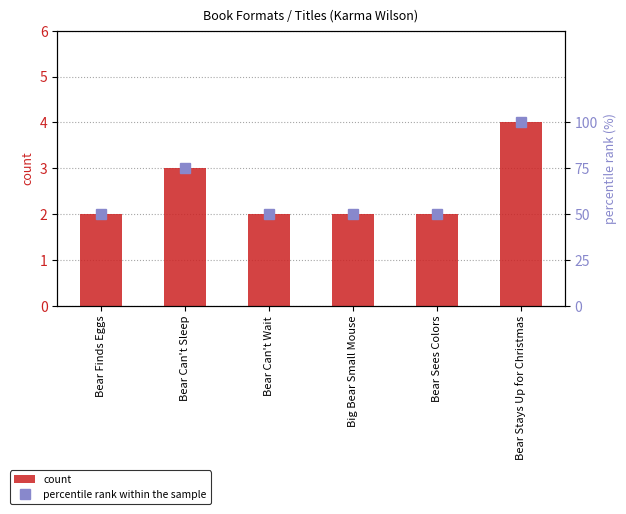

Which category has the highest value across all series?

Bear Stays Up for Christmas